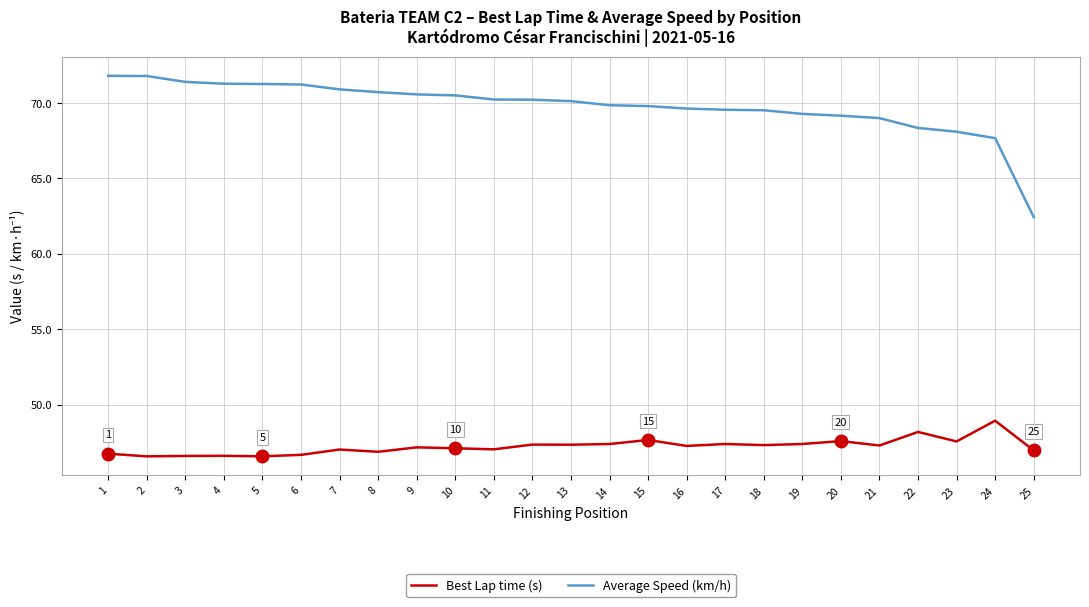

What is the greatest value displayed?

71.8